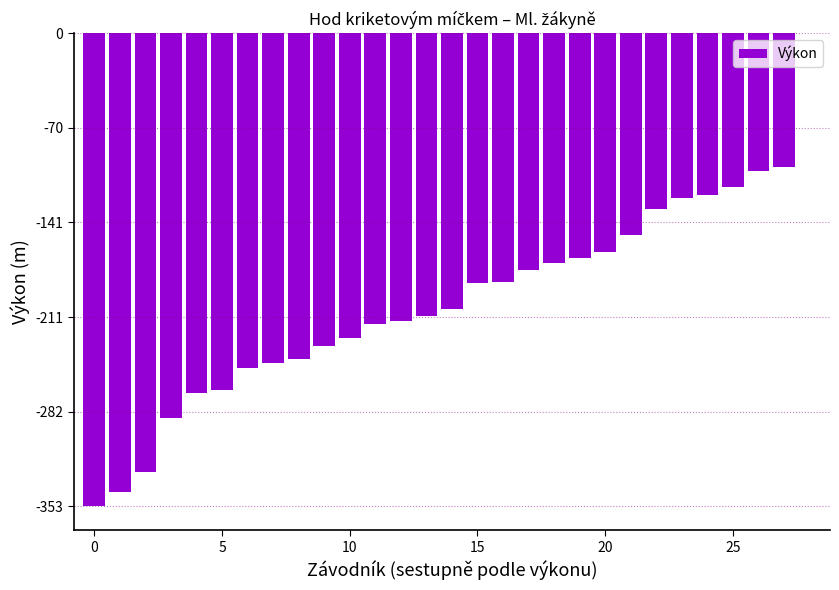

What is the sum of all values?

-5786.9